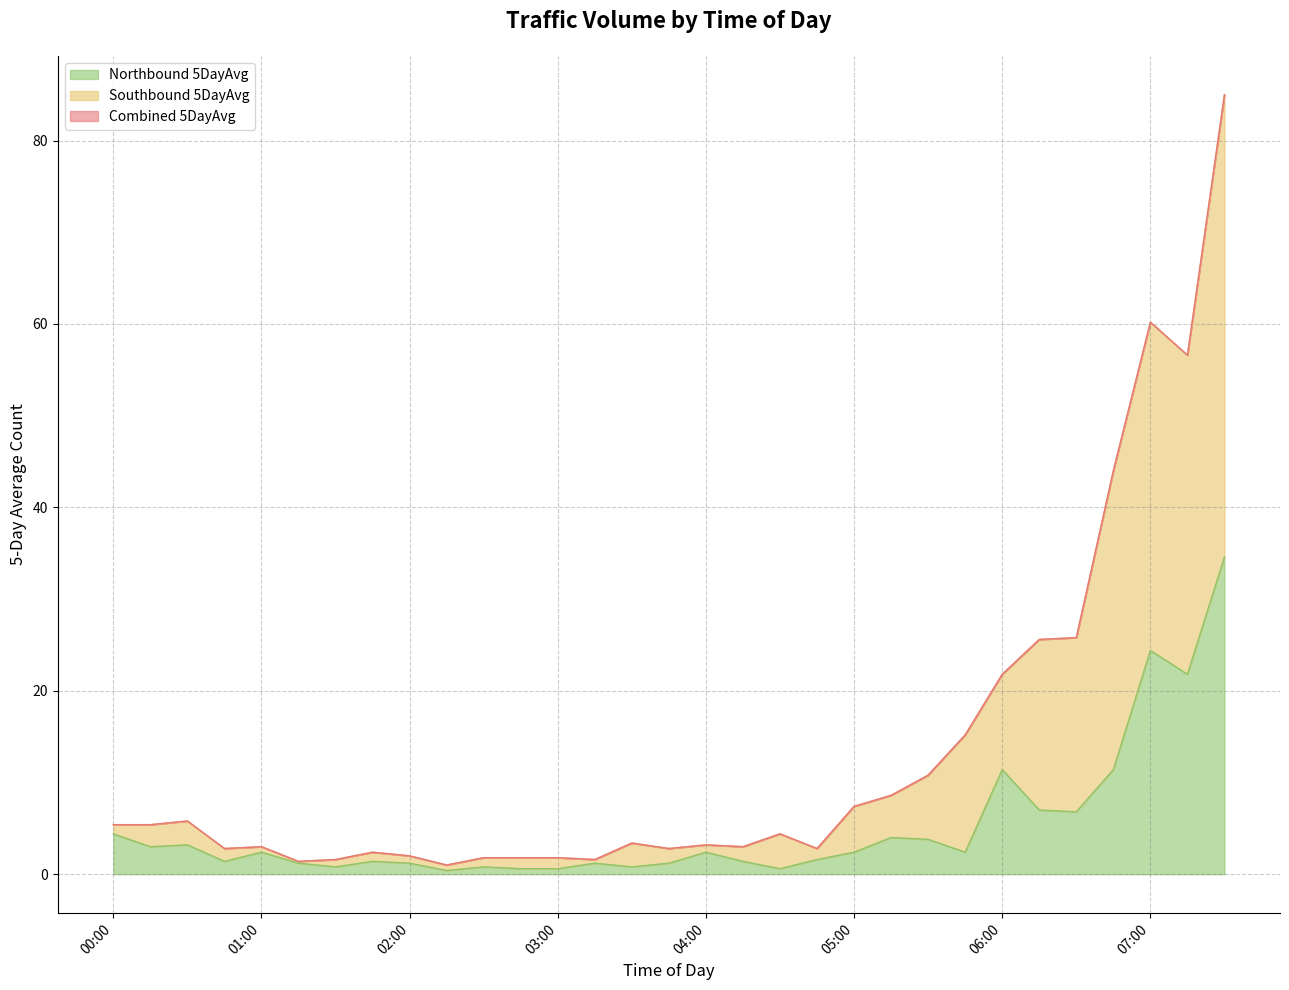

True or false: Southbound 5DayAvg and Combined 5DayAvg cross at least once.

False